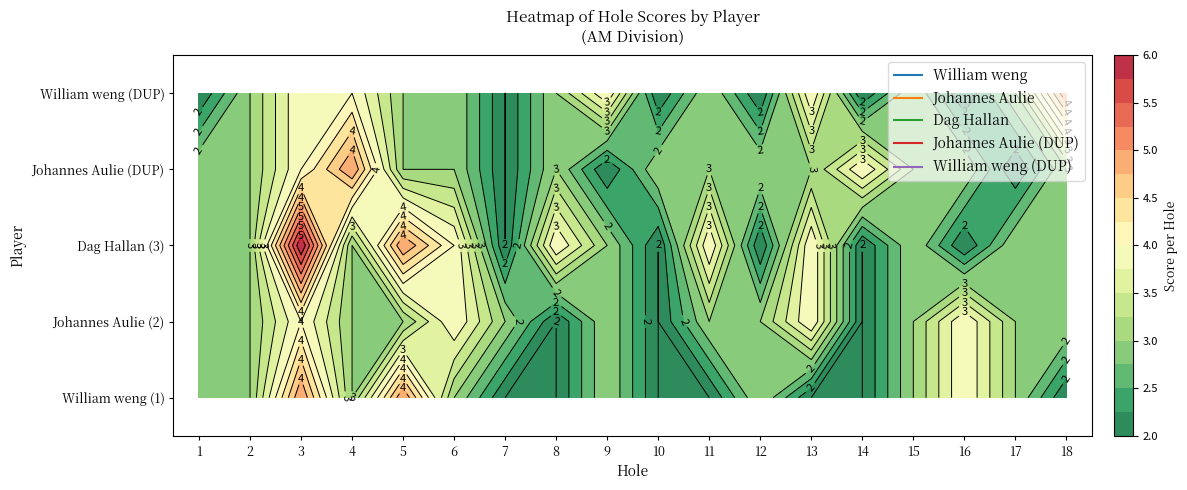

Reading left to right, extract all data points from this chart.

William weng: hole_1=3	hole_2=3	hole_3=5	hole_4=3	hole_5=5	hole_6=3	hole_7=2	hole_8=2	hole_9=3	hole_10=2	hole_11=2	hole_12=3	hole_13=2	hole_14=2	hole_15=3	hole_16=4	hole_17=3	hole_18=2
Johannes Aulie: hole_1=3	hole_2=3	hole_3=4	hole_4=3	hole_5=3	hole_6=4	hole_7=3	hole_8=2	hole_9=3	hole_10=2	hole_11=3	hole_12=3	hole_13=4	hole_14=2	hole_15=3	hole_16=4	hole_17=3	hole_18=3
Dag Hallan: hole_1=3	hole_2=3	hole_3=6	hole_4=3	hole_5=5	hole_6=4	hole_7=2	hole_8=4	hole_9=3	hole_10=2	hole_11=4	hole_12=2	hole_13=4	hole_14=2	hole_15=3	hole_16=2	hole_17=3	hole_18=3
Johannes Aulie (DUP): hole_1=3	hole_2=3	hole_3=4	hole_4=5	hole_5=3	hole_6=3	hole_7=2	hole_8=3	hole_9=2	hole_10=3	hole_11=3	hole_12=3	hole_13=3	hole_14=4	hole_15=3	hole_16=3	hole_17=2	hole_18=3
William weng (DUP): hole_1=2	hole_2=3	hole_3=4	hole_4=4	hole_5=3	hole_6=3	hole_7=2	hole_8=3	hole_9=4	hole_10=2	hole_11=3	hole_12=2	hole_13=4	hole_14=2	hole_15=3	hole_16=2	hole_17=3	hole_18=5